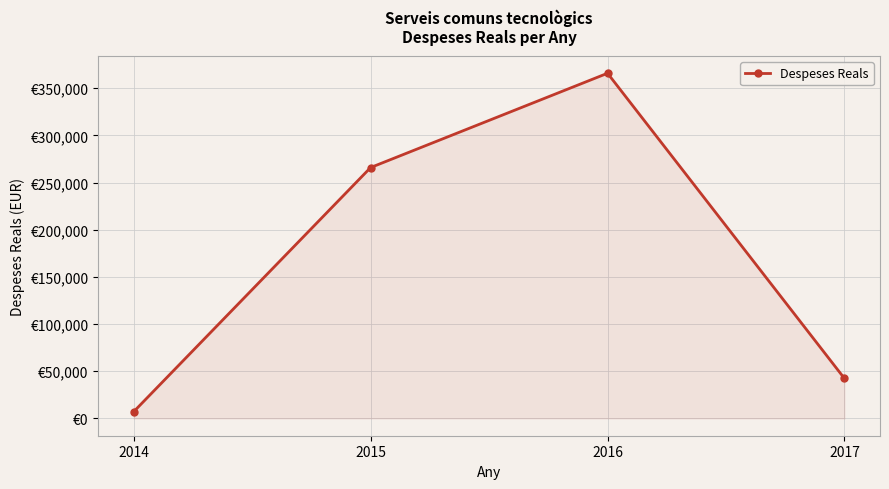

Which label corresponds to the largest value in the chart?

2016